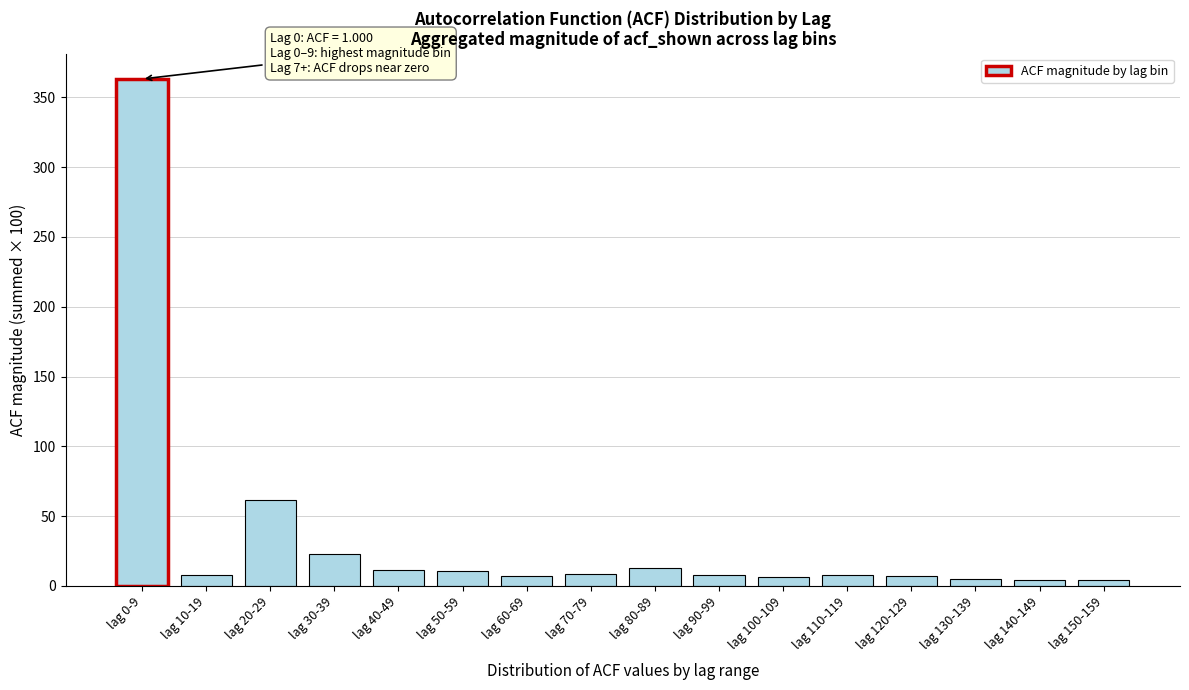

What is the value of the 1st bar from the left?

363.1